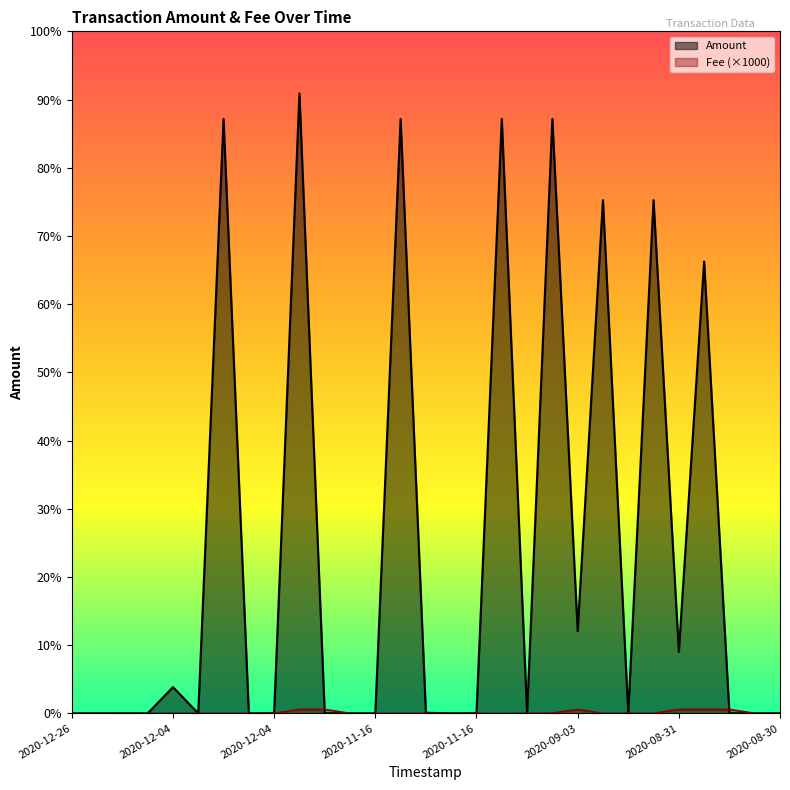

Which series has the largest total across all categories?

Amount